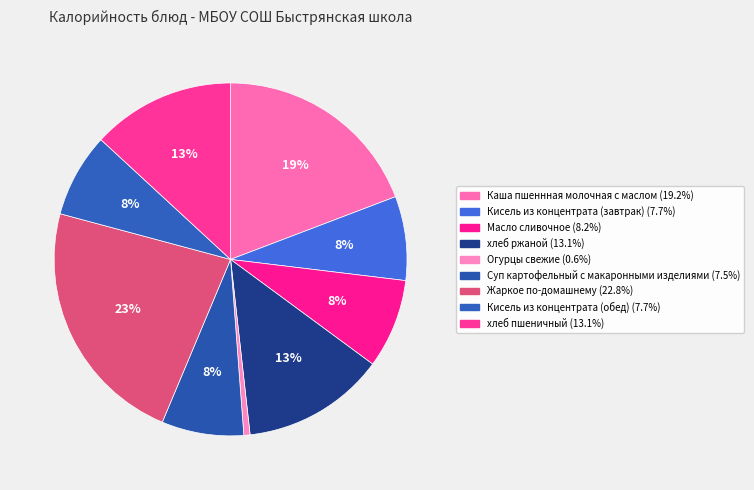

To the nearest percent, what portion does Кисель из концентрата (завтрак) represent?

8%